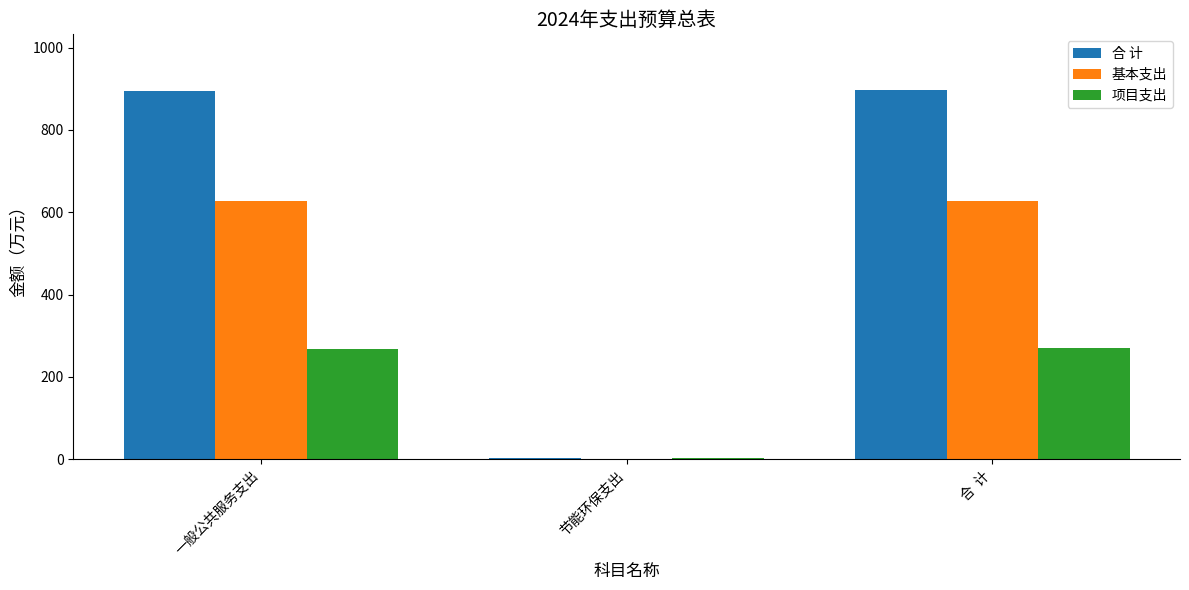

What is the total value across all series at 一般公共服务支出?

1788.8